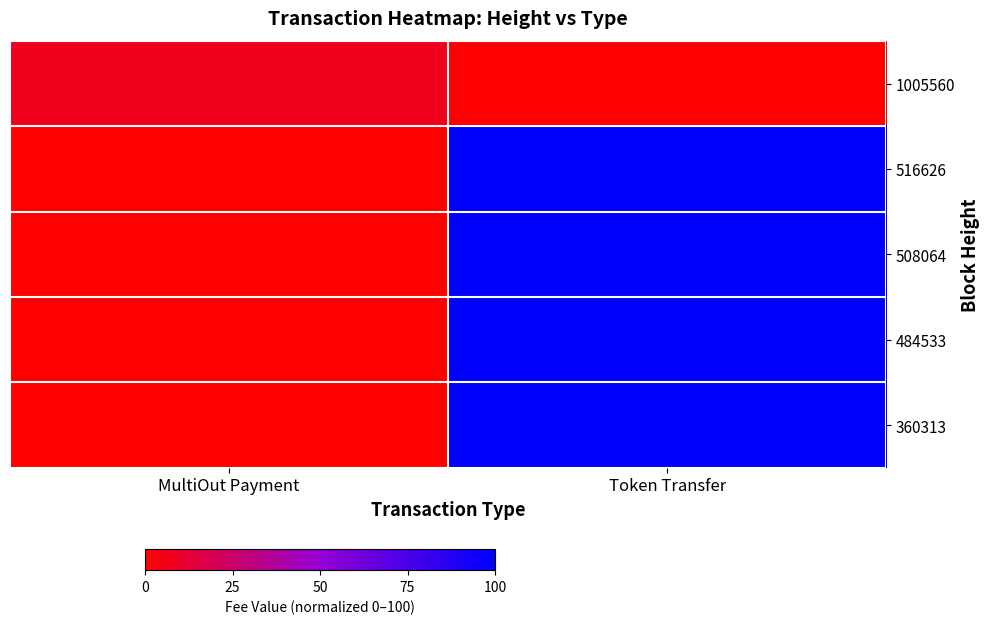

Which category has the lowest value across all series?

Token Transfer